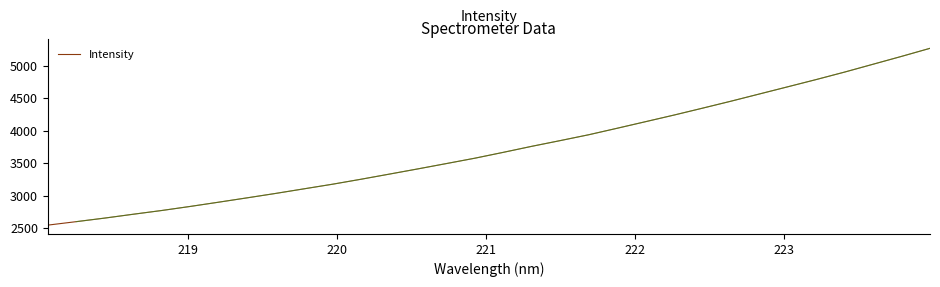

How many lines are shown in the chart?

1